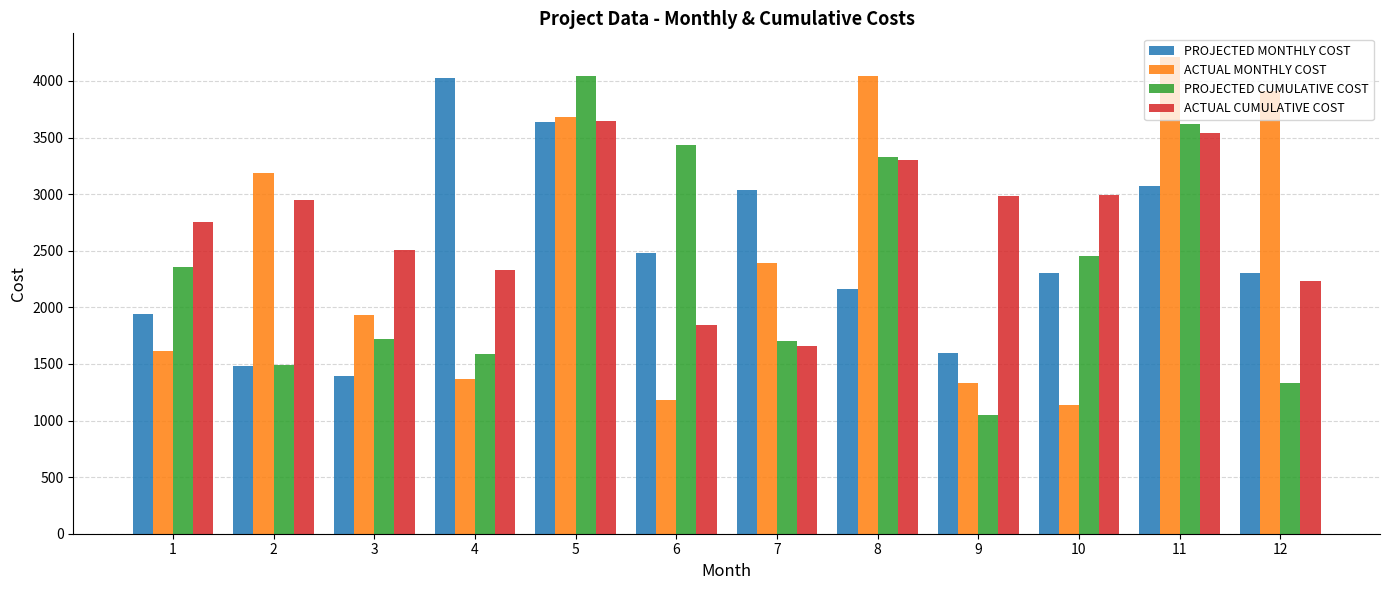

How many values in the ACTUAL CUMULATIVE COST series are below 2950?

6